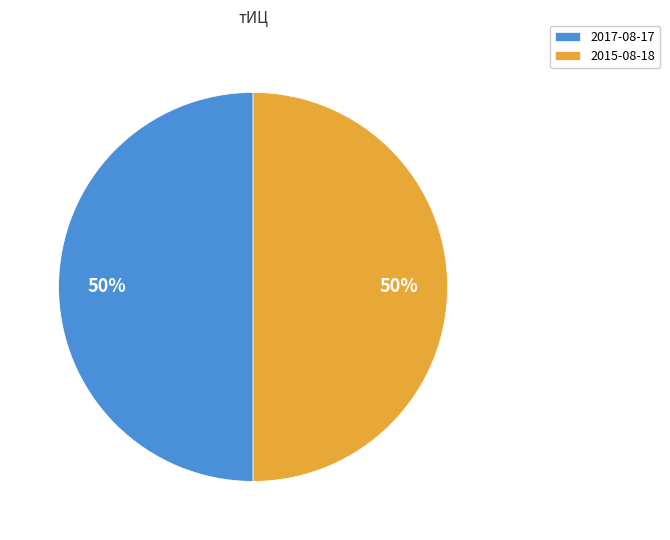

Approximately how many times larger is the value at 2017-08-17 compared to 2015-08-18?

1.0